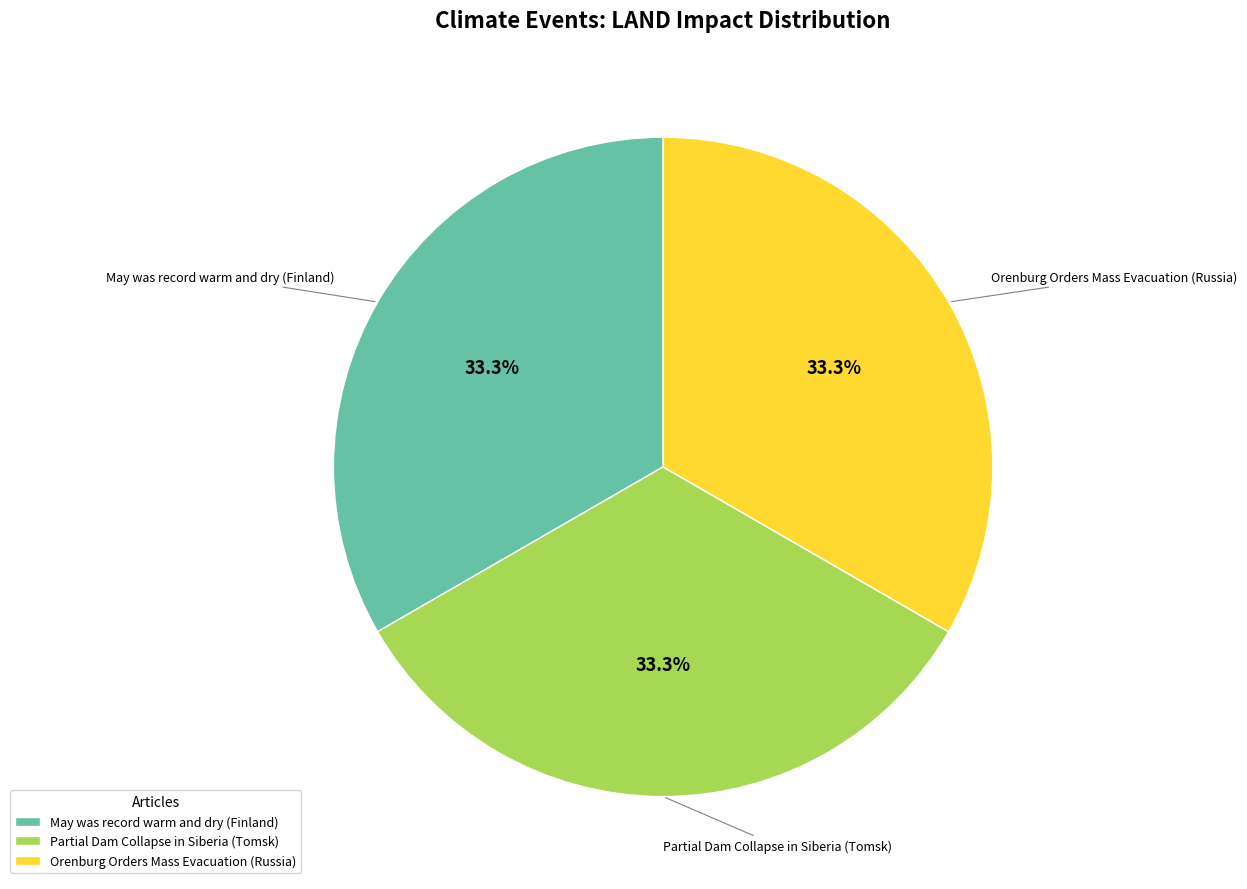

How much of the chart is everything except May was record warm and dry (Finland)?

66.7%